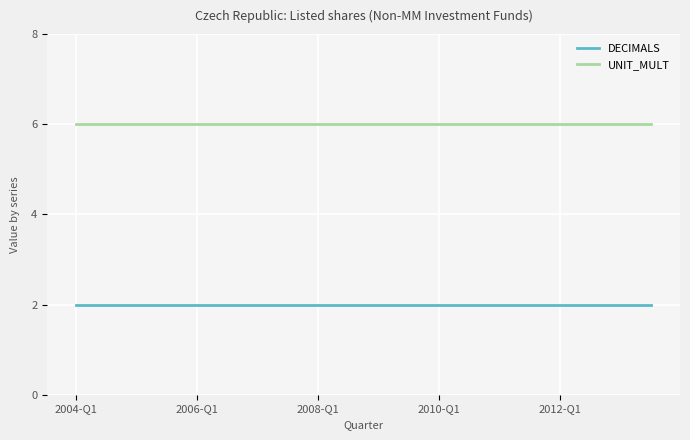

How many lines are shown in the chart?

2